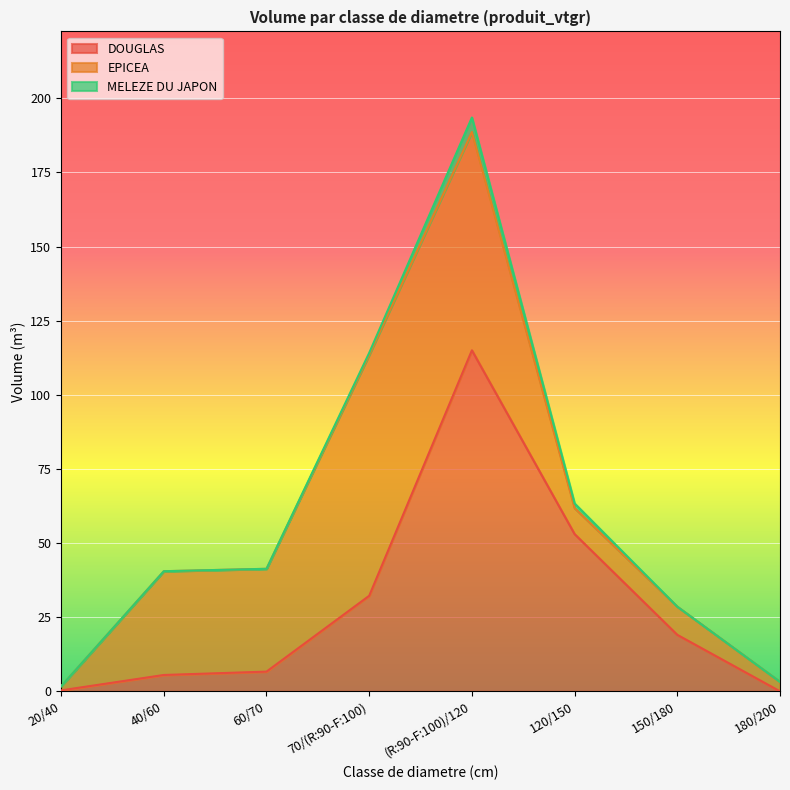

What value does the DOUGLAS series have at 70/(R:90-F:100)?

32.2